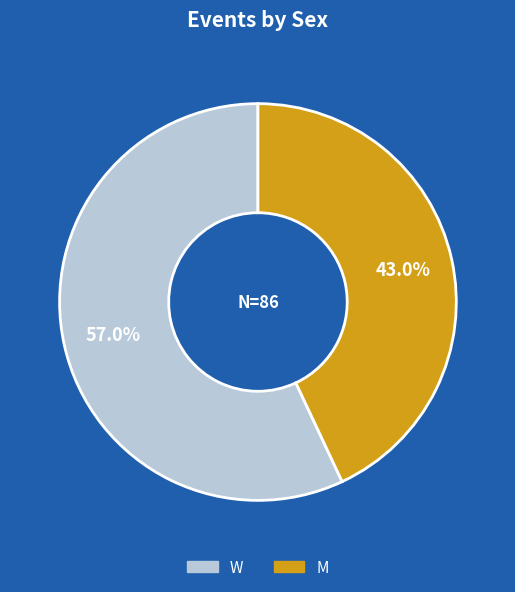

To the nearest percent, what is the combined percentage of M and W?

100%